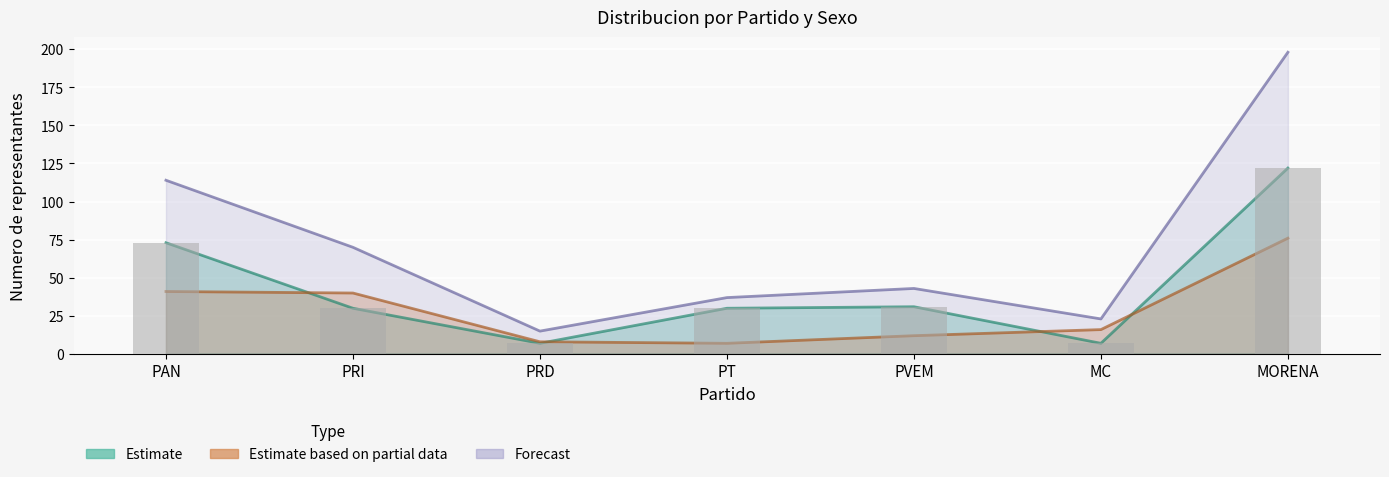

List the labels in order of Hombre_MR value, largest first.

MORENA, PAN, PVEM, PRI, PT, PRD, MC